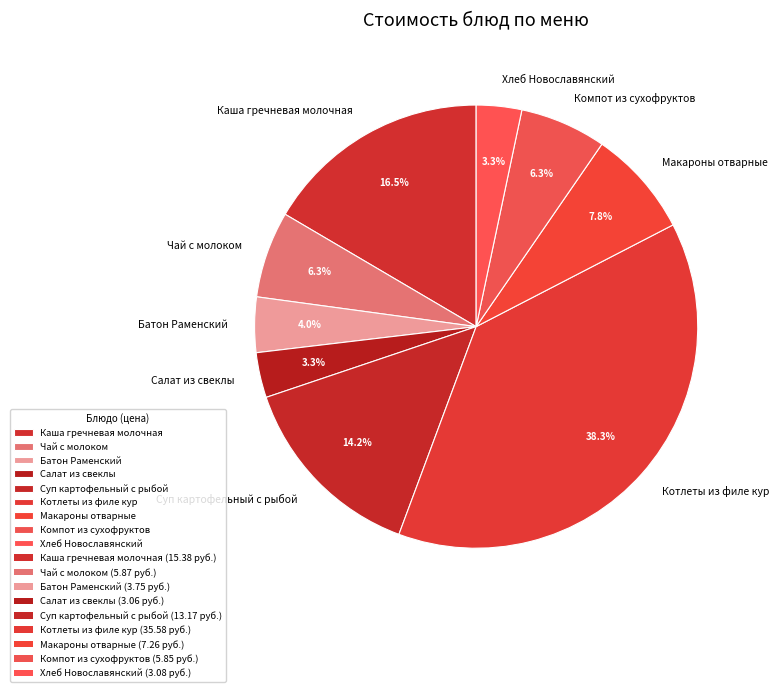

To the nearest percent, what is the average slice percentage?

11%